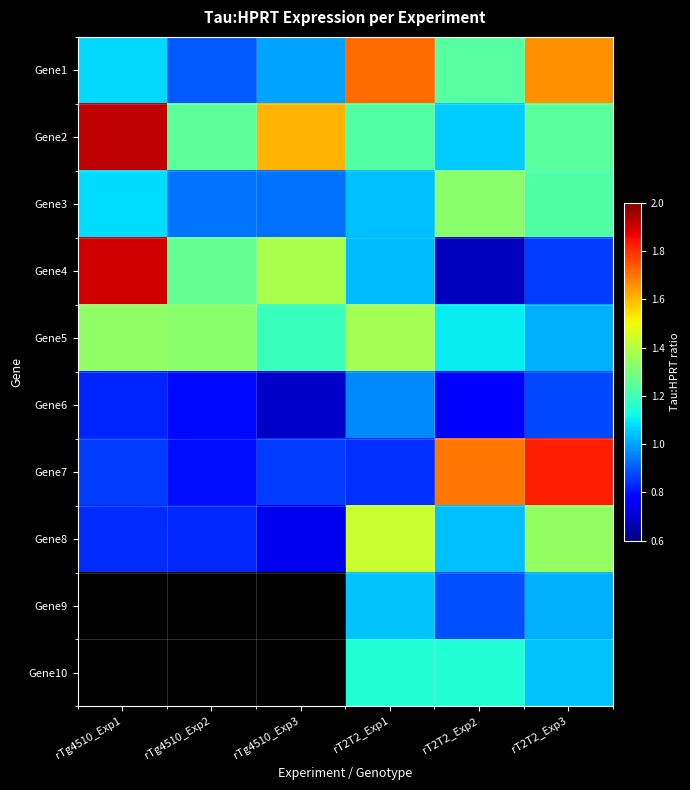

At which category is the sum across all series the highest?

rT2T2_Exp3